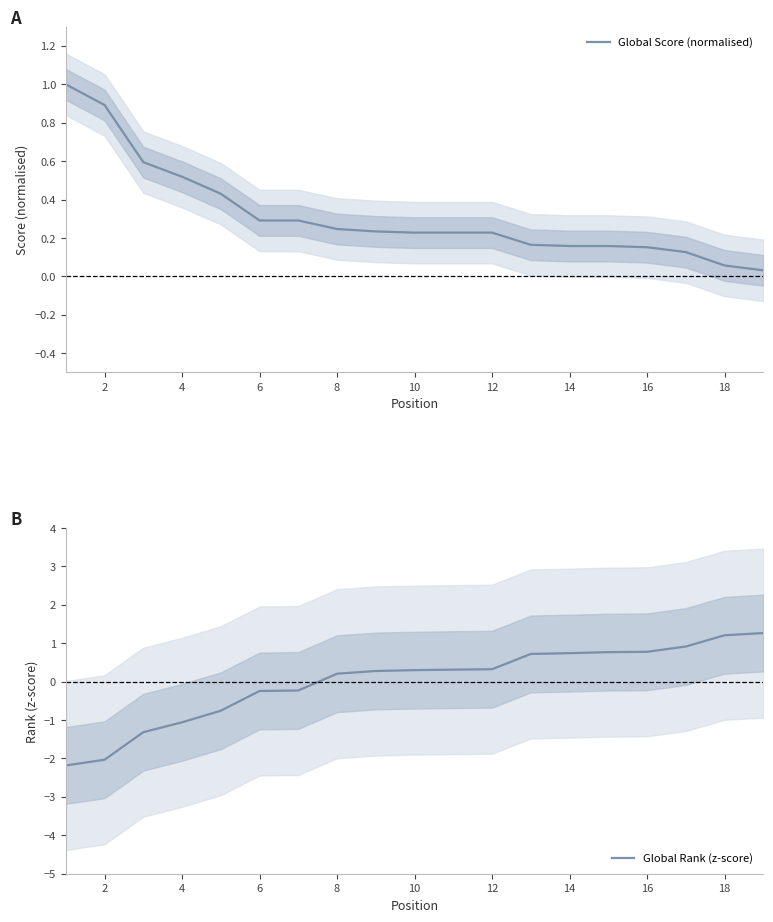

What is the value of the Global Rank (z-score) point at the 3rd from the left?

-1.3